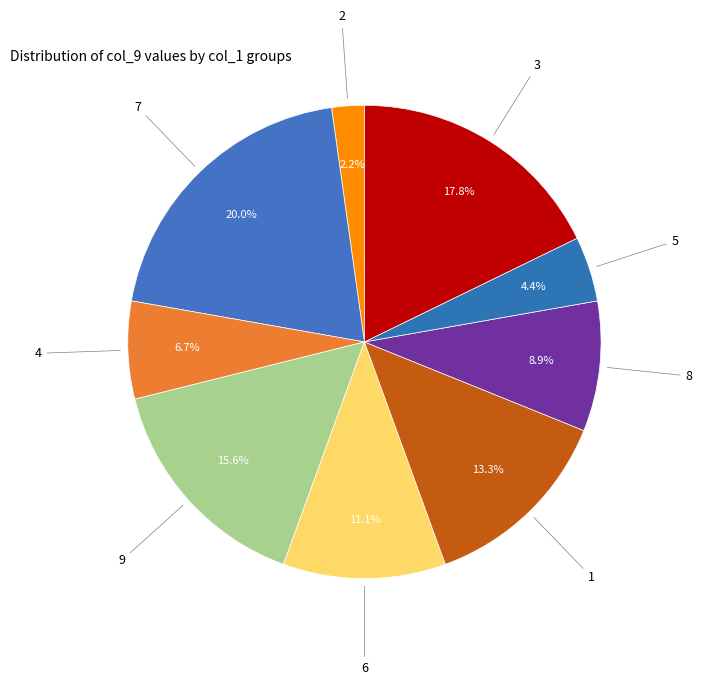

Is there a majority slice in this chart?

No